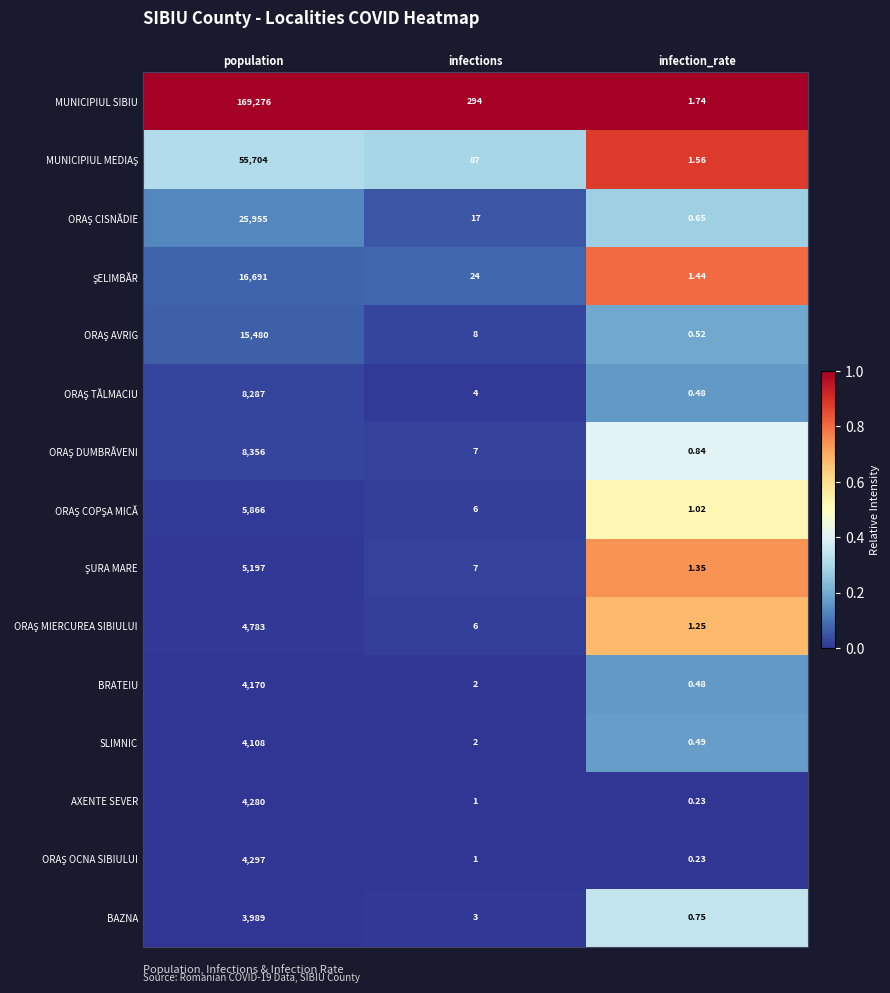

Between infections and infection_rate, which series saw the biggest shift?

MUNICIPIUL SIBIU